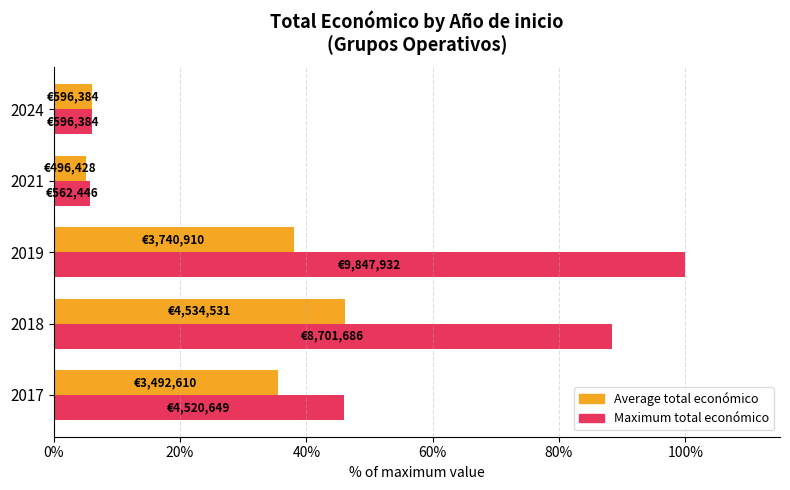

List the series in order of their peak value, highest first.

Maximum total económico, Average total económico